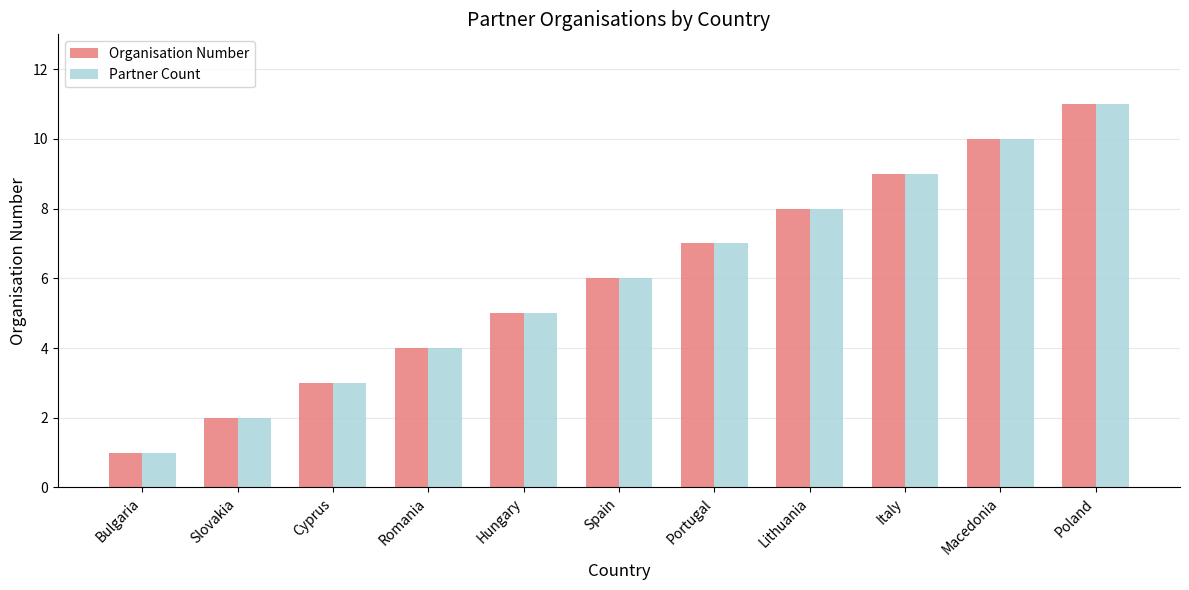

Reading left to right, list all the values displayed in this chart.

Organisation Number: 1	2	3	4	5	6	7	8	9	10	11
Partner Count: 1	2	3	4	5	6	7	8	9	10	11